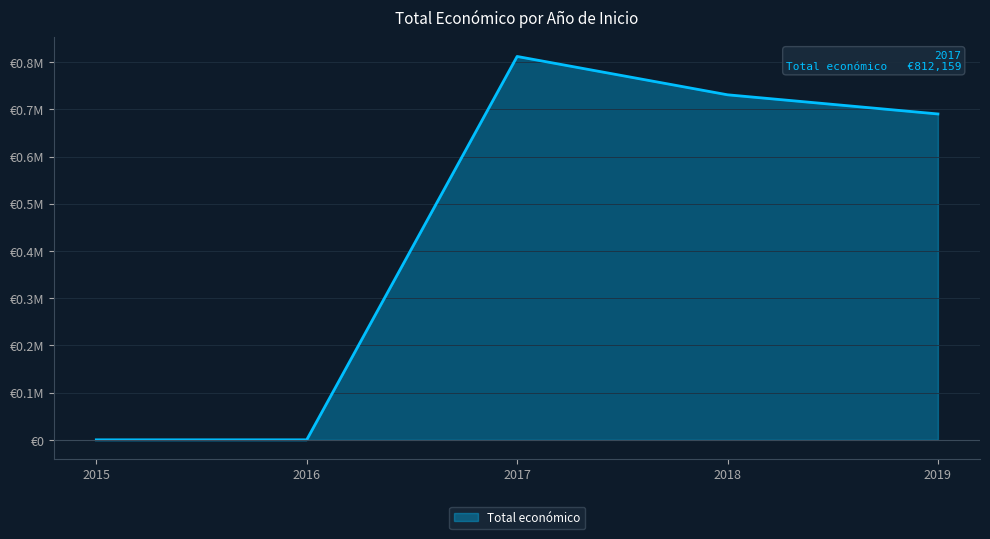

Is this an area chart (filled region under the line)?

Yes